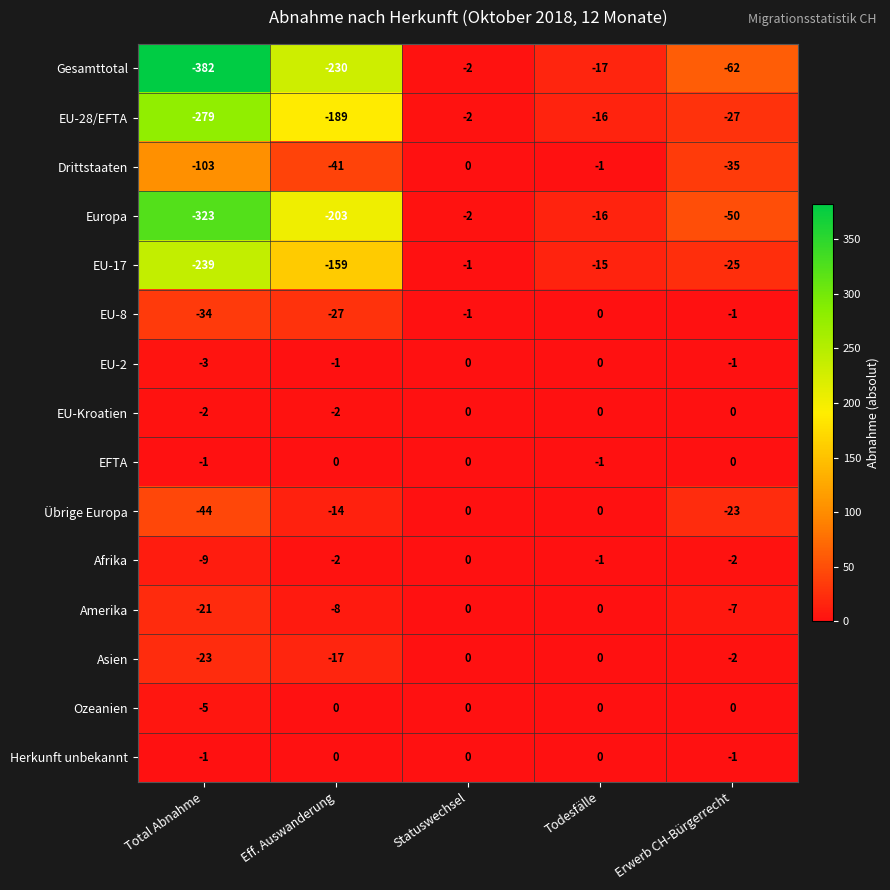

Between Total Abnahme and Statuswechsel, which series saw the biggest shift?

Gesamttotal